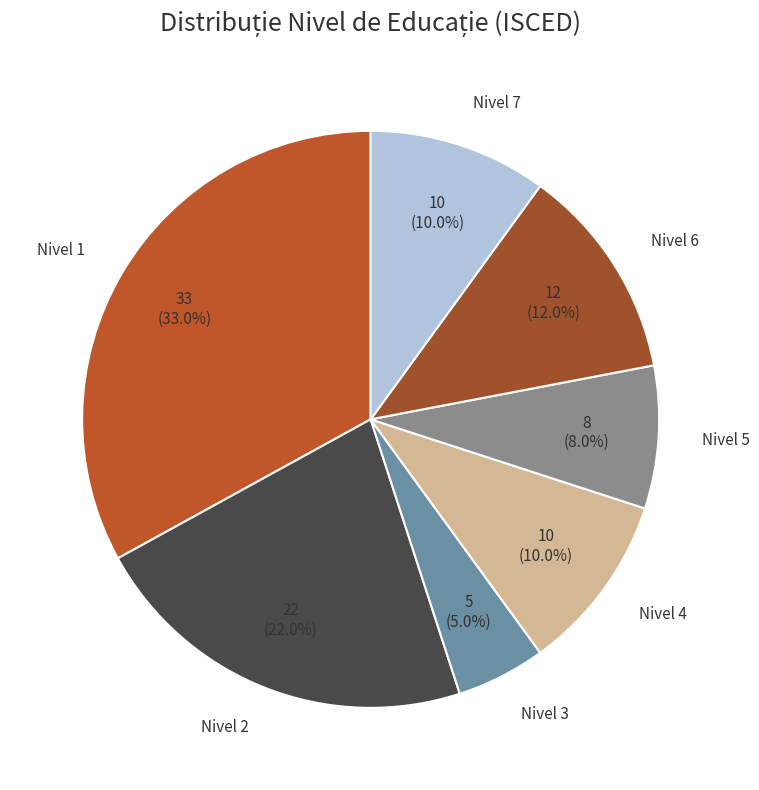

Which slice is the largest?

Nivel 1